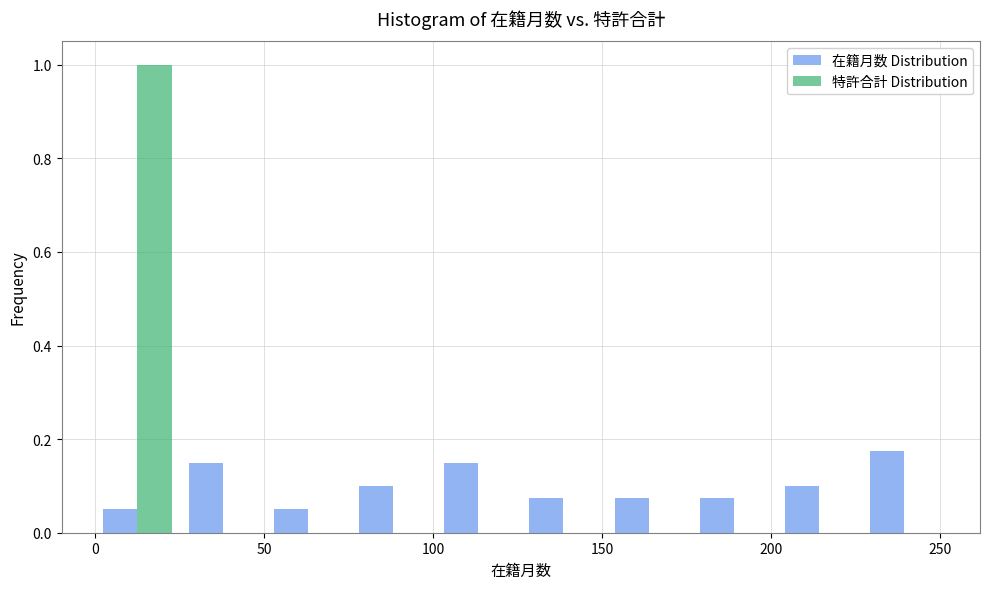

In the 在籍月数 Distribution series, which range on the x-axis has the tallest bar?

225 to 250